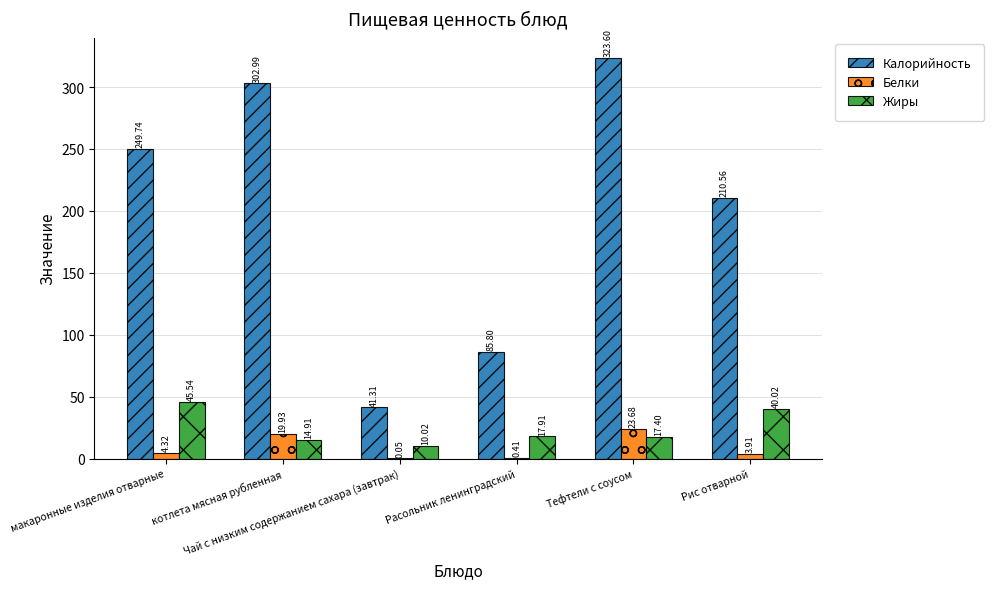

What is the sum of all Калорийность values?

1214.0